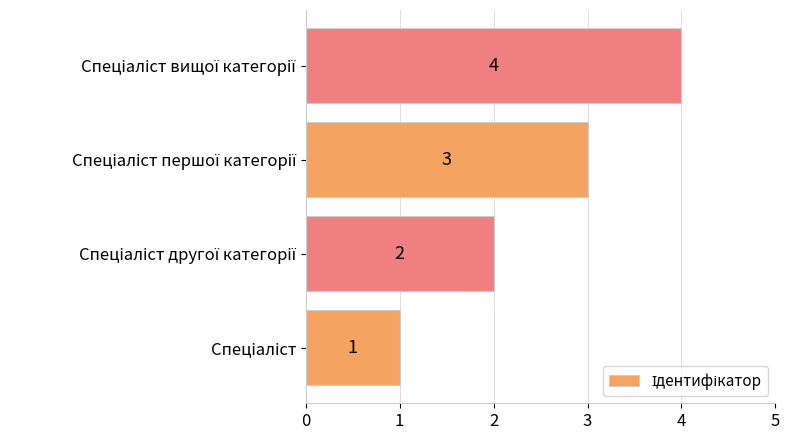

How many data points are less than 3?

2